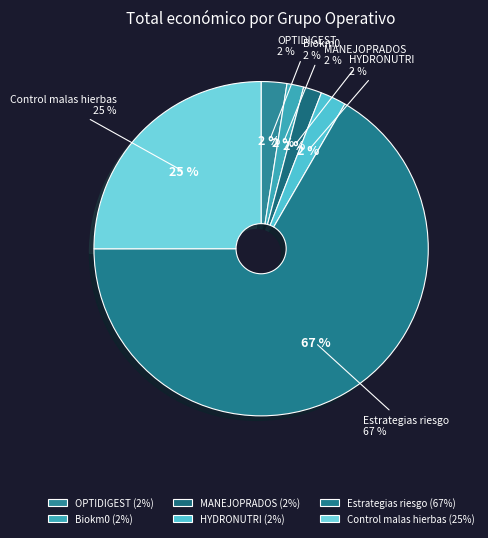

To the nearest percent, what percentage of the pie is Estrategias riesgo?

67%